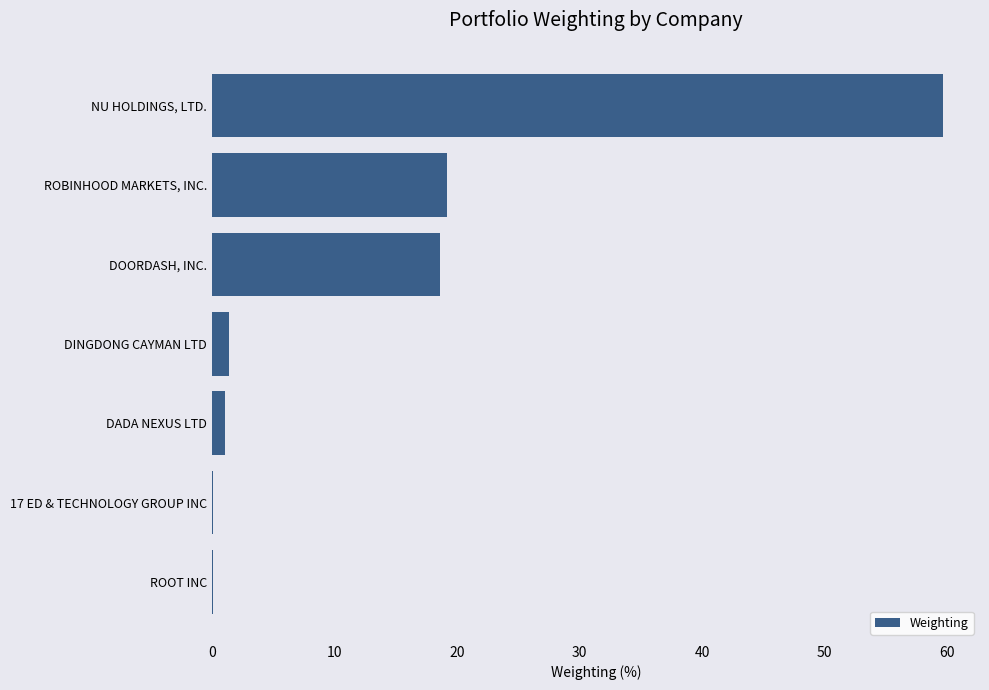

The chart shows a value of 19.1 at ROBINHOOD MARKETS, INC.. True or false?

True